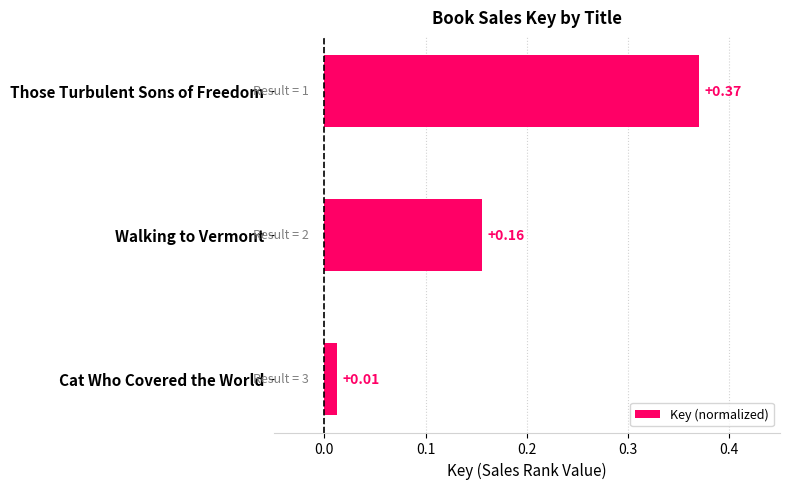

List the labels in order of value, largest first.

Those Turbulent Sons of Freedom, Walking to Vermont, Cat Who Covered the World